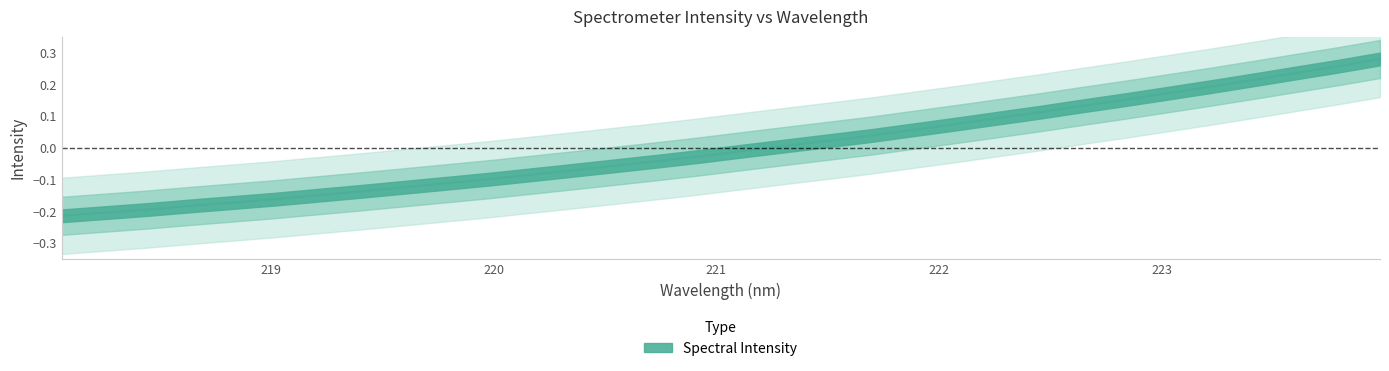

Reading left to right, extract all data points from this chart.

218.0596=-0.2	218.2508=-0.2	218.442=-0.2	218.6332=-0.2	218.8244=-0.2	219.0156=-0.2	219.2067=-0.1	219.3979=-0.1	219.589=-0.1	219.7801=-0.1	219.9712=-0.1	220.1623=-0.1	220.3533=-0.1	220.5444=-0.1	220.7354=-0.0	220.9264=-0.0	221.1174=-0.0	221.3083=0.0	221.4993=0.0	221.6902=0.0	221.8812=0.1	222.0721=0.1	222.263=0.1	222.4538=0.1	222.6447=0.1	222.8355=0.2	223.0264=0.2	223.2172=0.2	223.408=0.2	223.5987=0.2	223.7895=0.3	223.9802=0.3